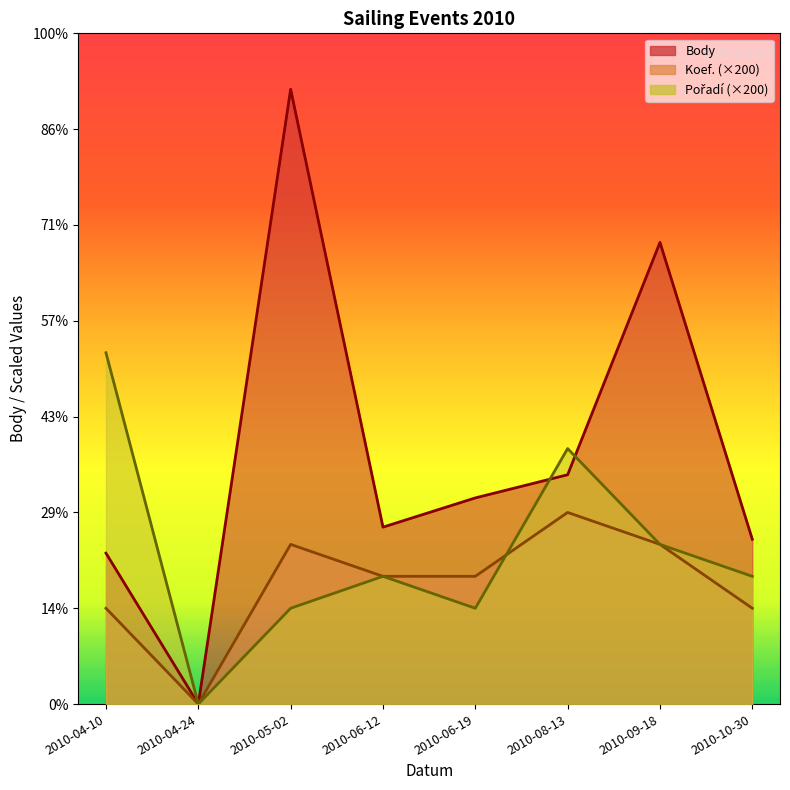

What is the total value across all series at 2010-05-02?

5450